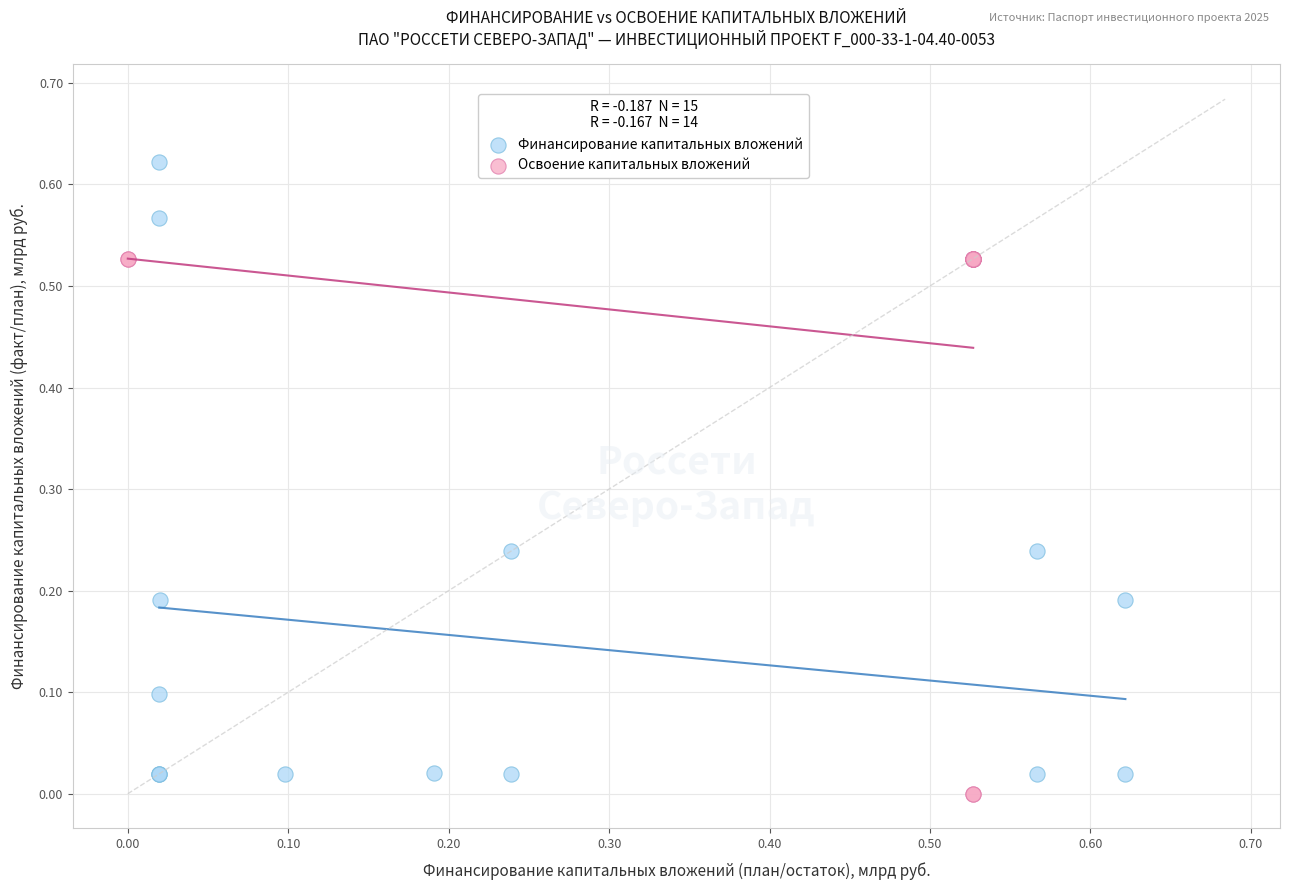

Which series contains the lowest Y value?

Освоение капитальных вложений